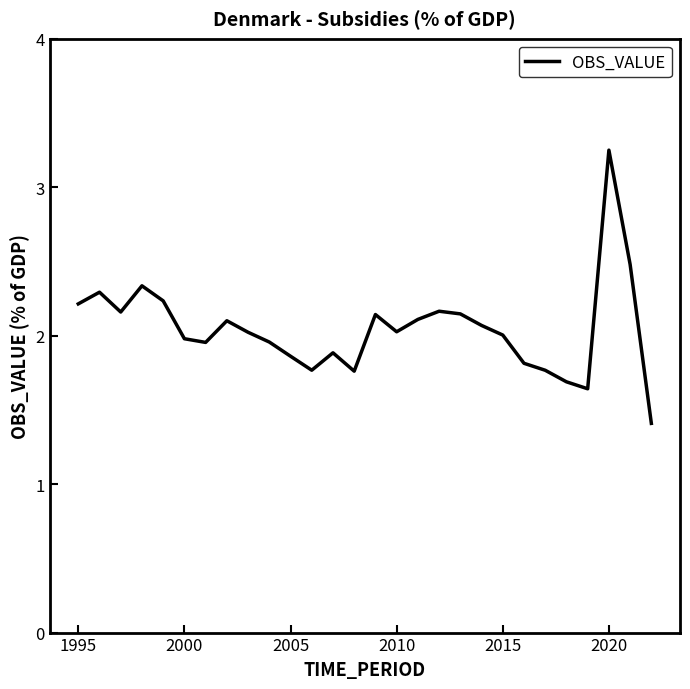

What is the difference between the maximum and minimum values?

1.8